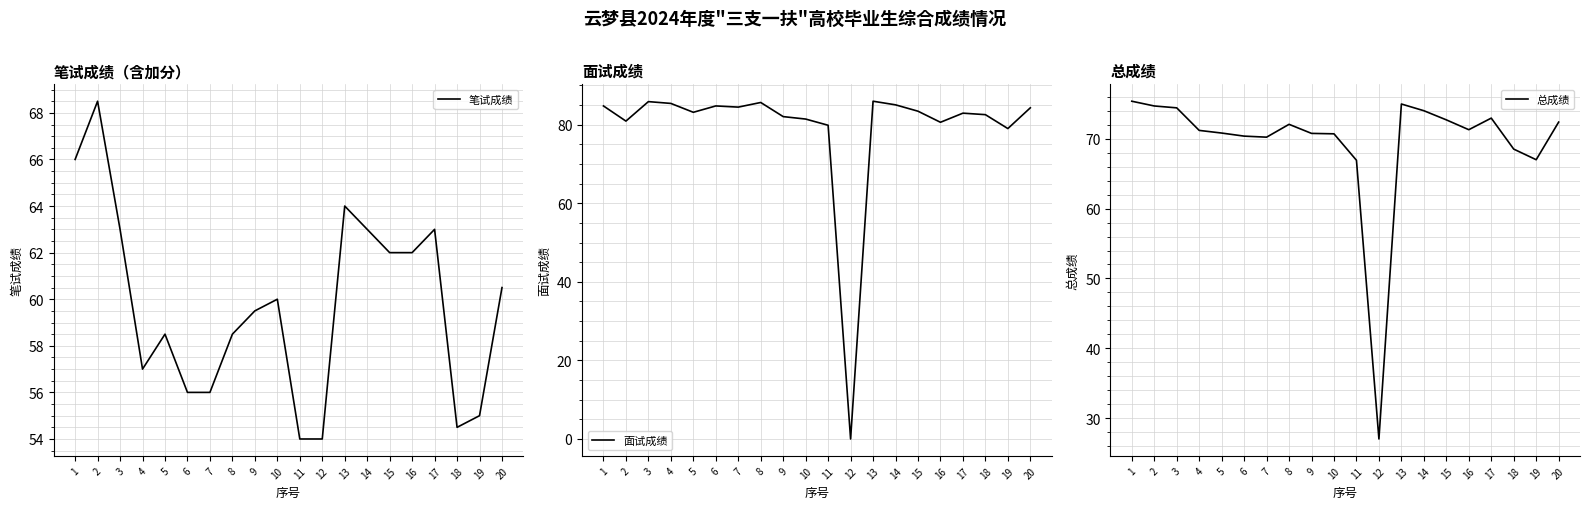

Reading left to right, extract all data points from this chart.

笔试成绩: 1=66.0	2=68.5	3=63.0	4=57.0	5=58.5	6=56.0	7=56.0	8=58.5	9=59.5	10=60.0	11=54.0	12=54.0	13=64.0	14=63.0	15=62.0	16=62.0	17=63.0	18=54.5	19=55.0	20=60.5
面试成绩: 1=84.8	2=80.9	3=85.9	4=85.4	5=83.2	6=84.8	7=84.5	8=85.7	9=82.1	10=81.4	11=79.9	12=0.0	13=86.0	14=85.1	15=83.4	16=80.6	17=82.9	18=82.6	19=79.0	20=84.3
总成绩: 1=75.4	2=74.7	3=74.4	4=71.2	5=70.8	6=70.4	7=70.2	8=72.1	9=70.8	10=70.7	11=66.9	12=27.0	13=75.0	14=74.0	15=72.7	16=71.3	17=73.0	18=68.5	19=67.0	20=72.4